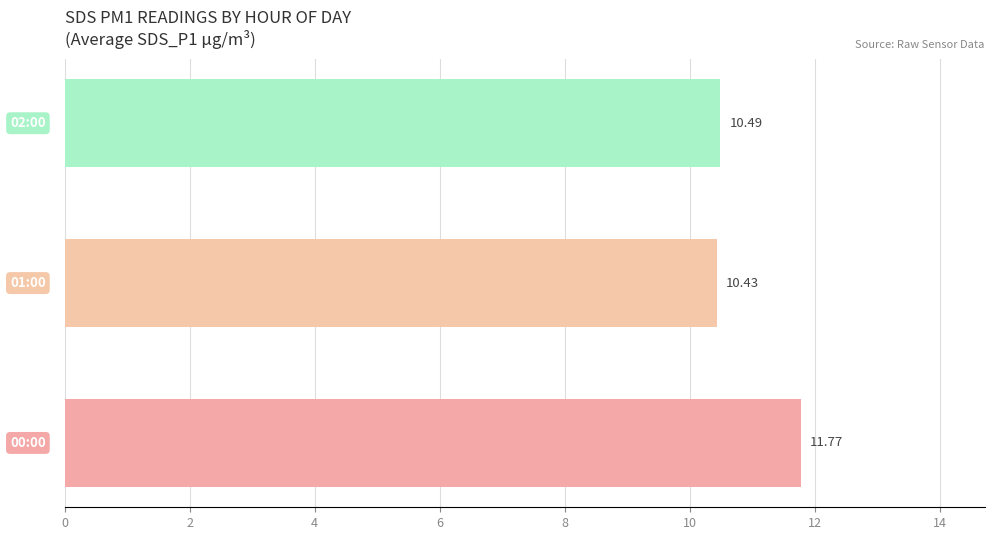

What is the difference between the maximum and minimum values?

1.3